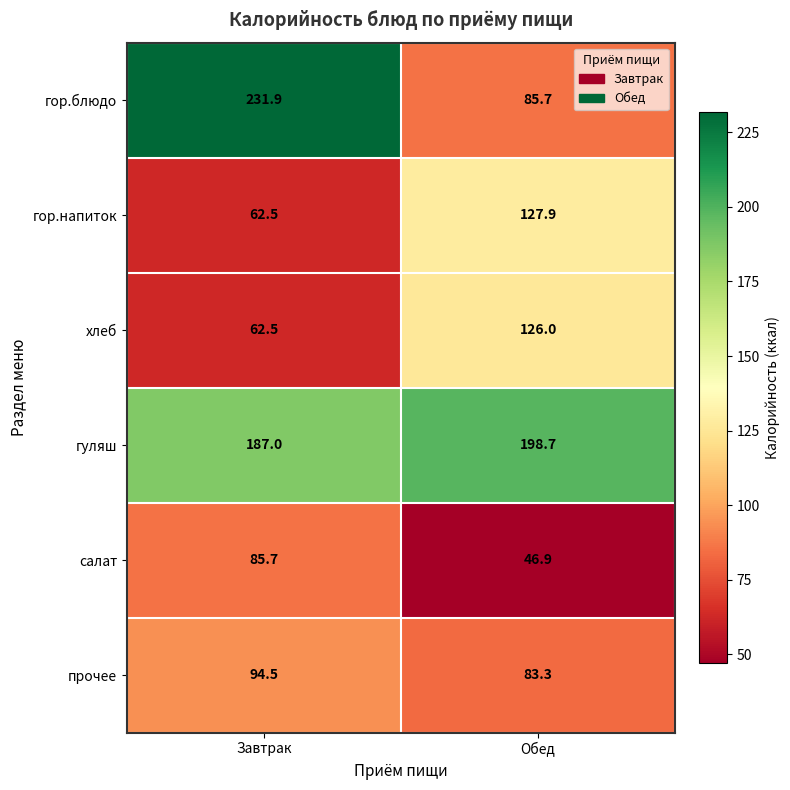

At Обед, list the series in order from largest to smallest.

гуляш, гор.напиток, хлеб, гор.блюдо, прочее, салат